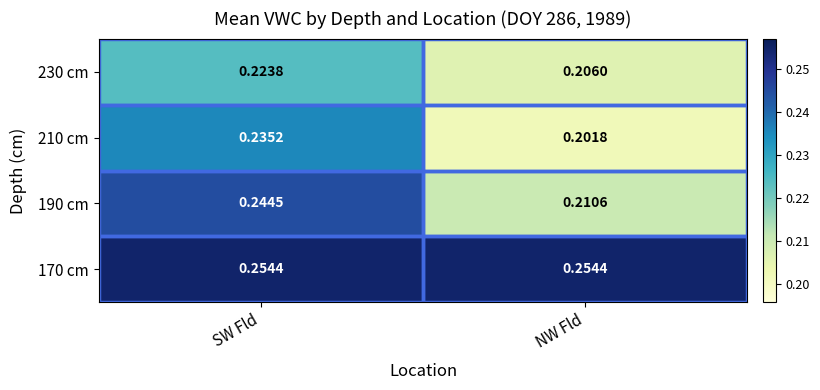

Rank the categories by 230 cm value from lowest to highest.

NW Fld, SW Fld